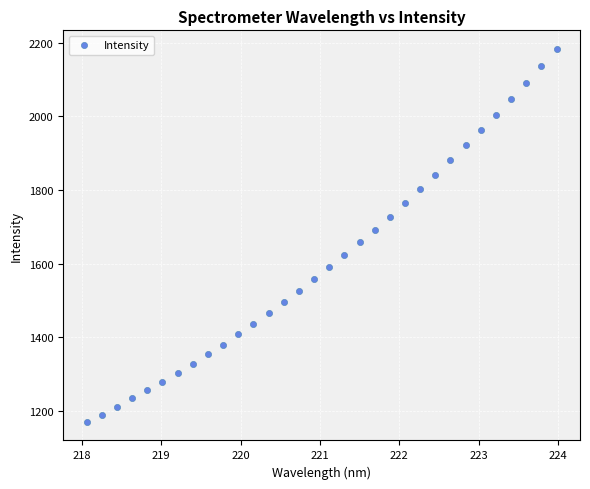

What is the range of Y values (max minus min)?

1012.6